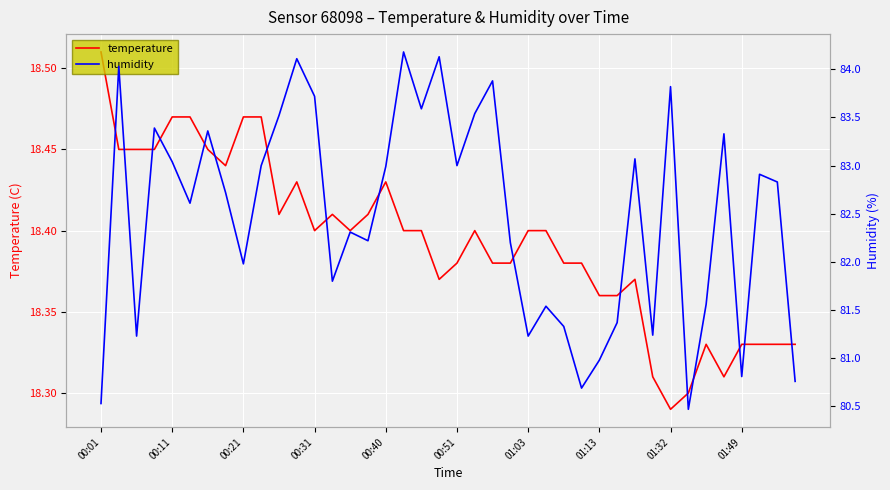

What is the sum of the humidity values at 30 and 14?

165.4